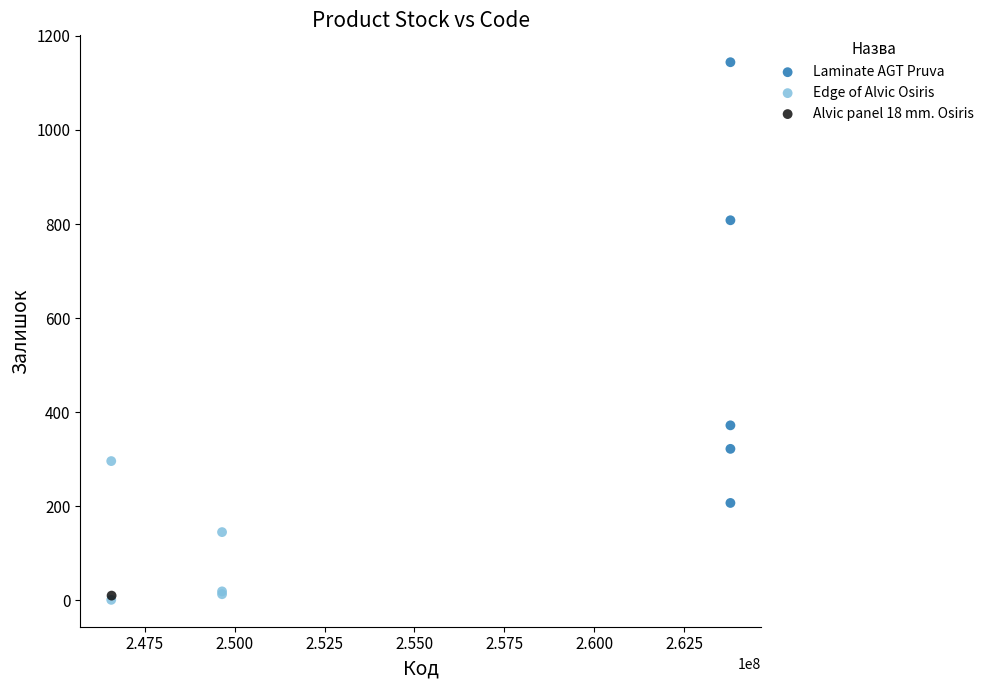

What are all the series names shown in the legend?

Laminate AGT Pruva, Edge of Alvic Osiris, Alvic panel 18 mm. Osiris